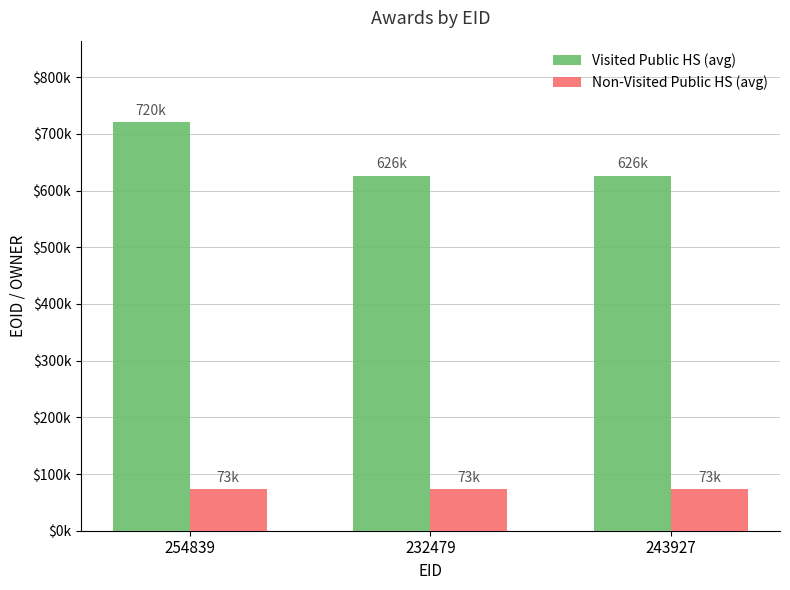

Rank the series at 243927 from highest to lowest value.

Visited Public HS (avg), Non-Visited Public HS (avg)